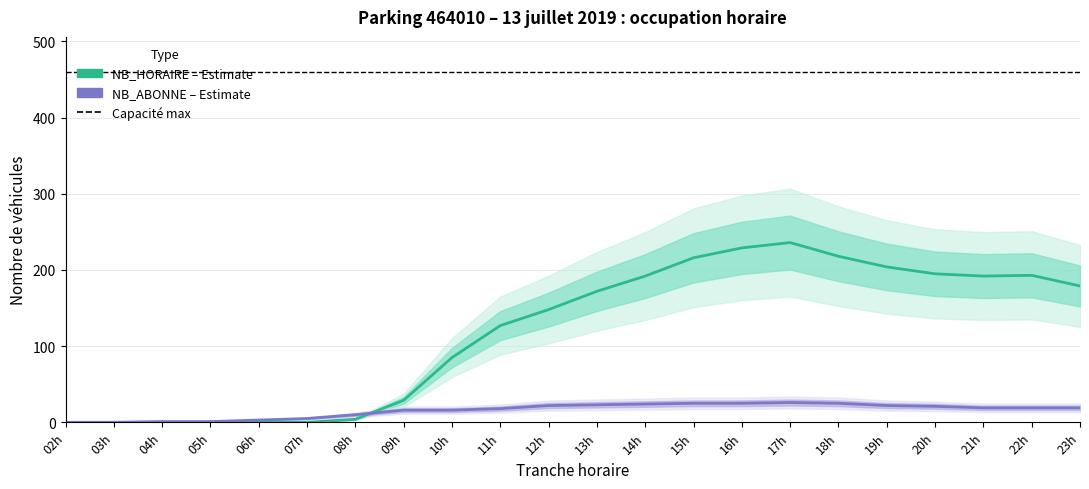

What is the sum of the NB_ABONNE values at 08h and 15h?

35